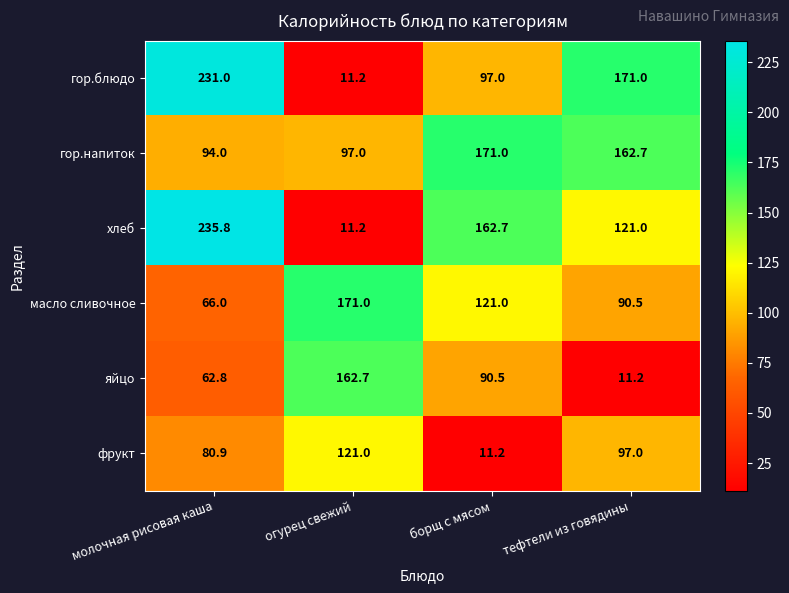

What is the spread (max minus min) of values at борщ с мясом?

159.8